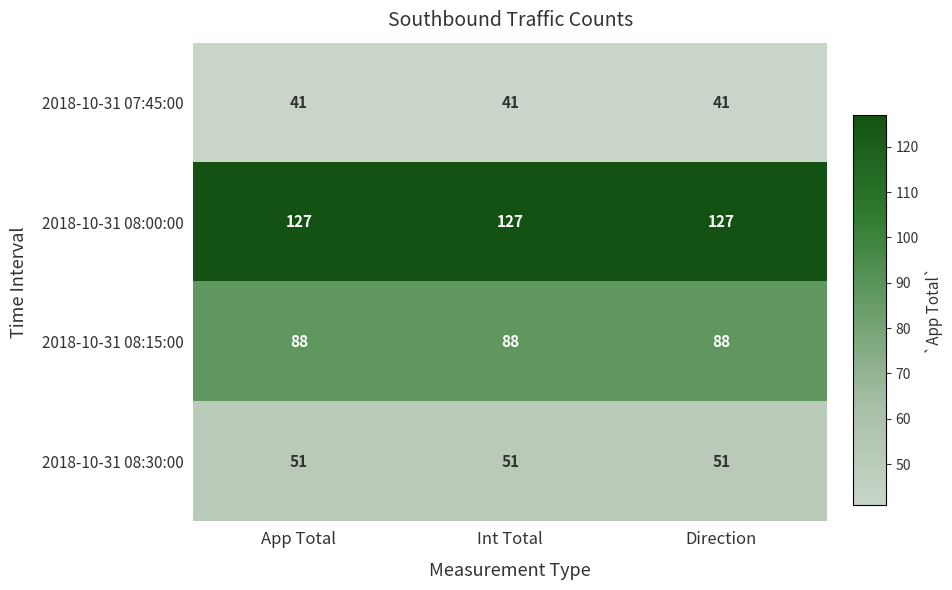

The value of 2018-10-31 08:30:00 at Int Total is 51. True or false?

True